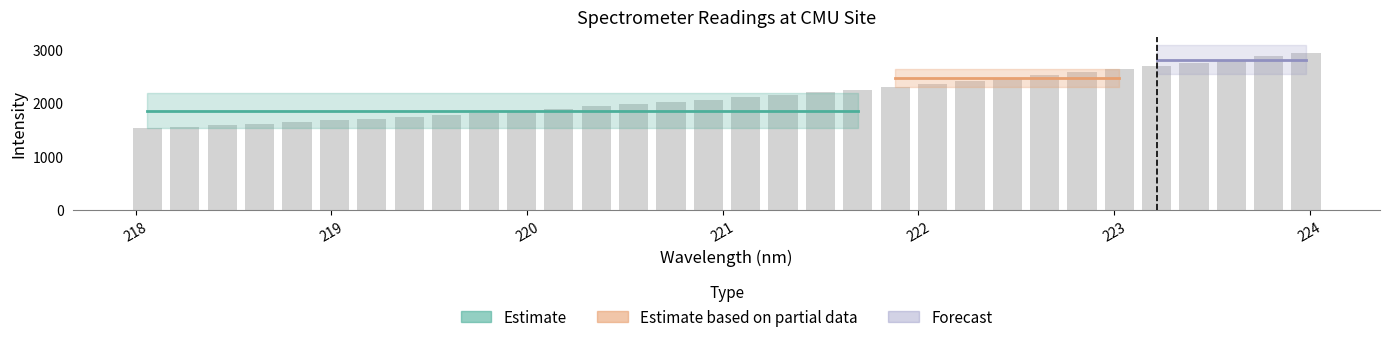

What is the difference between the maximum and minimum values?

1414.3